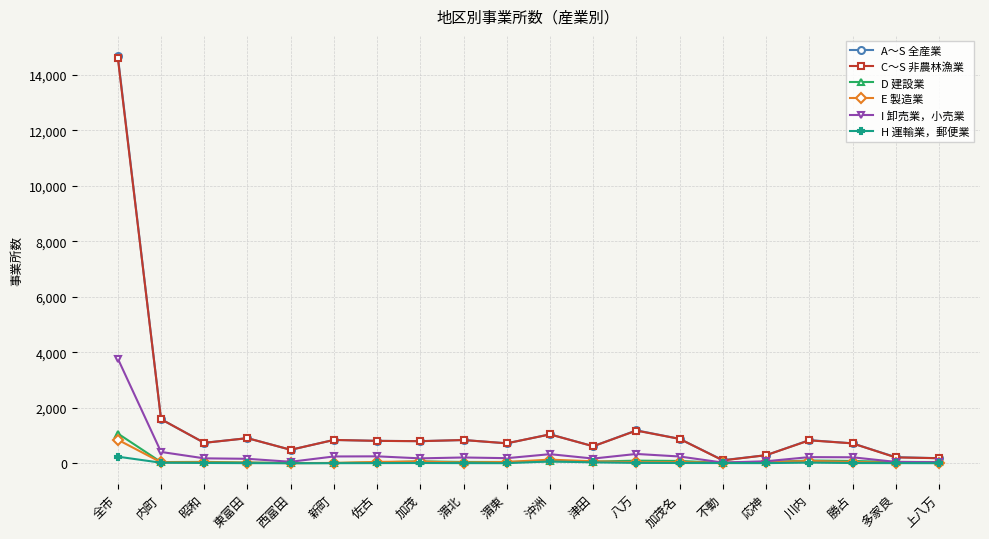

How many series are shown in this chart?

6